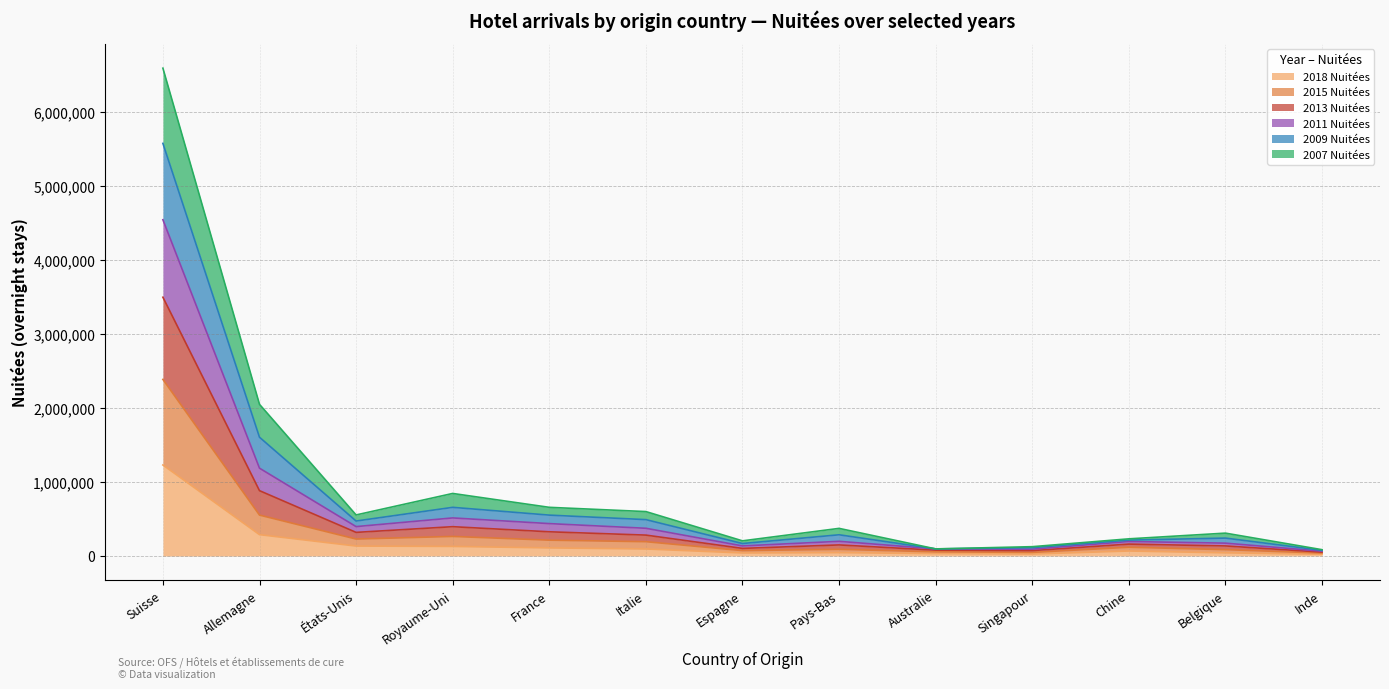

Between Belgique and Australie, which is larger?

Belgique